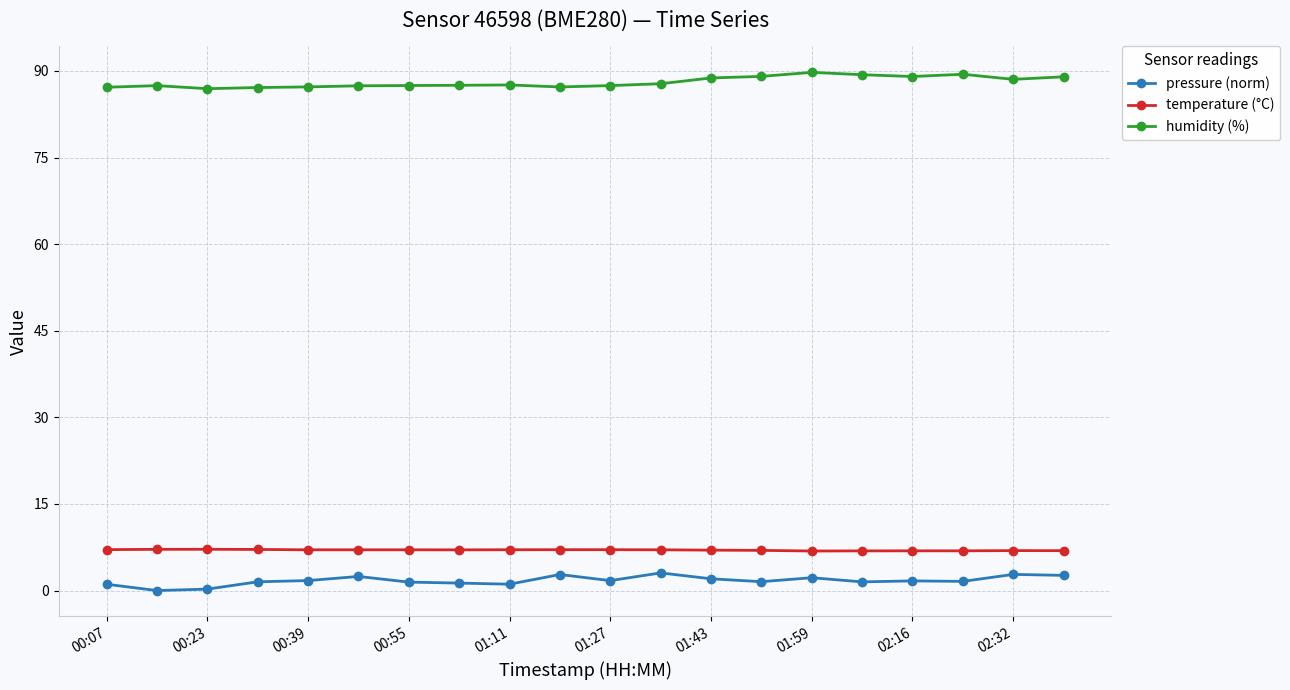

True or false: humidity (%) and pressure (norm) intersect in this chart.

False